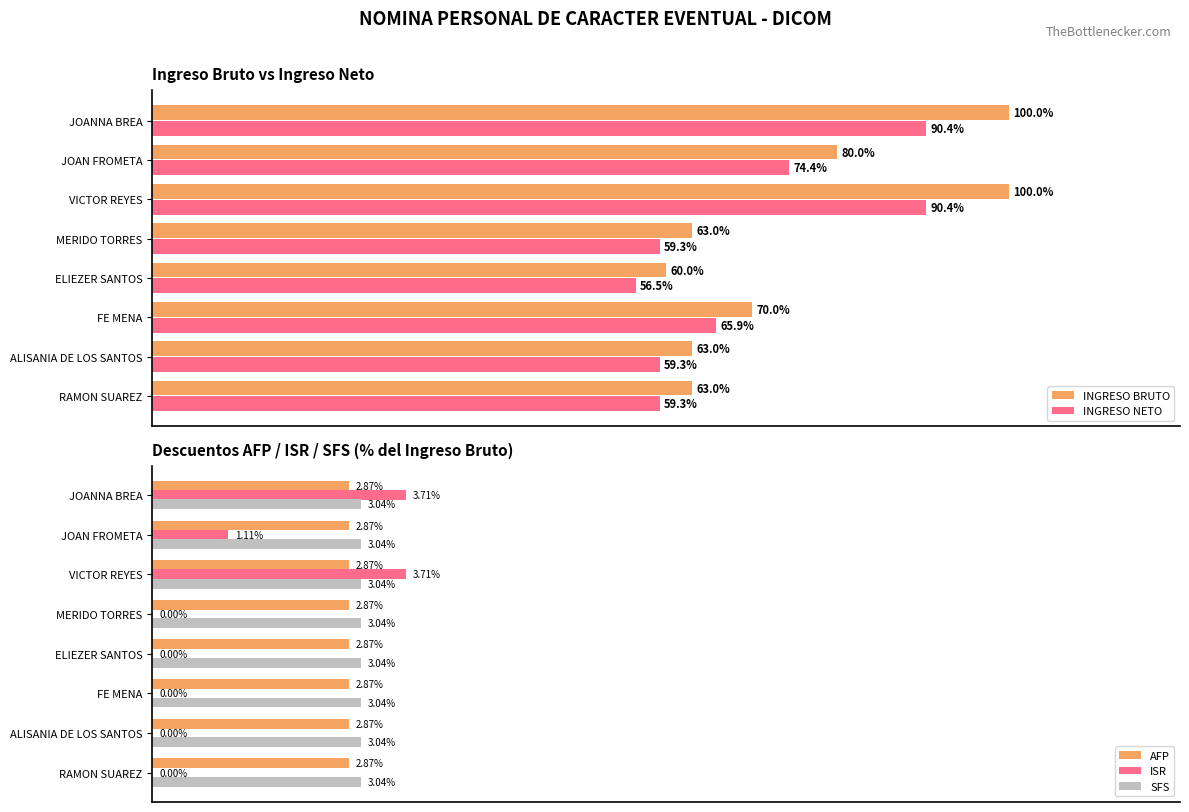

At which label is ISR closest to 1?

JOAN FROMETA